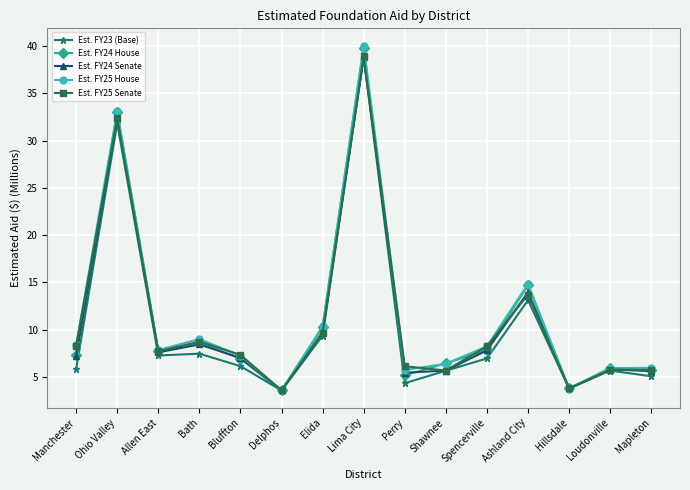

What is the average value of the Est. FY24 Senate series?

10.9